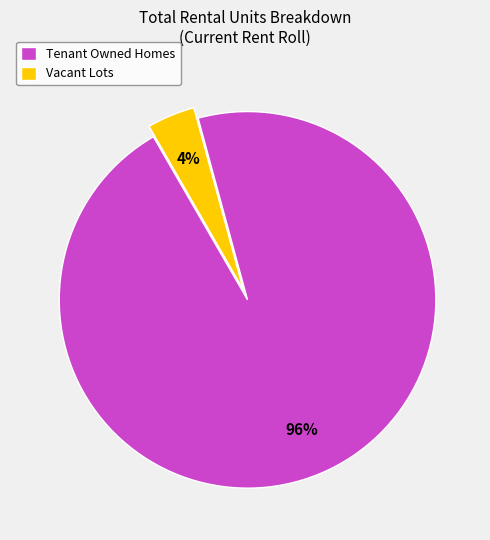

To the nearest percent, what is the difference between the largest and smallest slice percentages?

92%